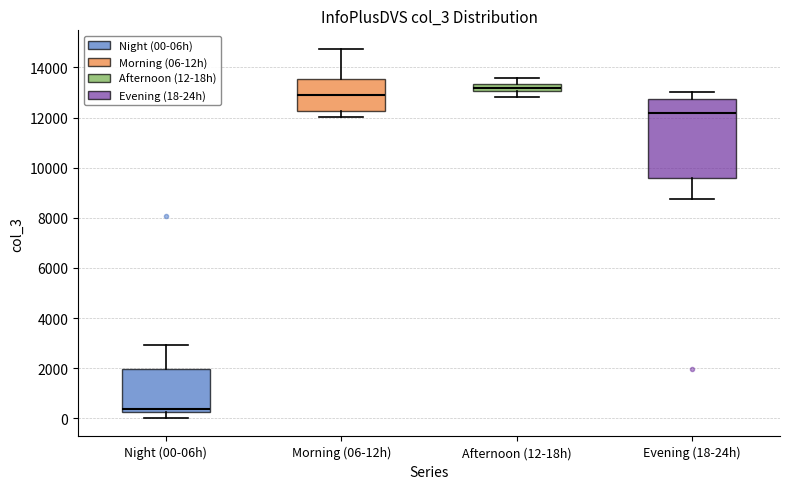

Which box has the lowest median line?

Night (00-06h)